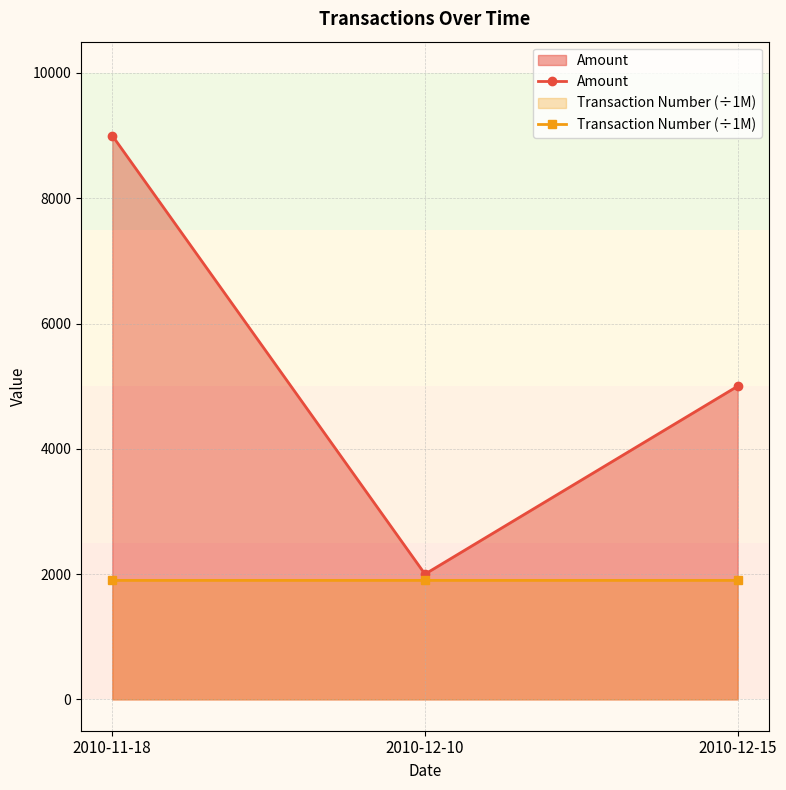

At which category does the chart reach its peak across all series?

2010-11-18